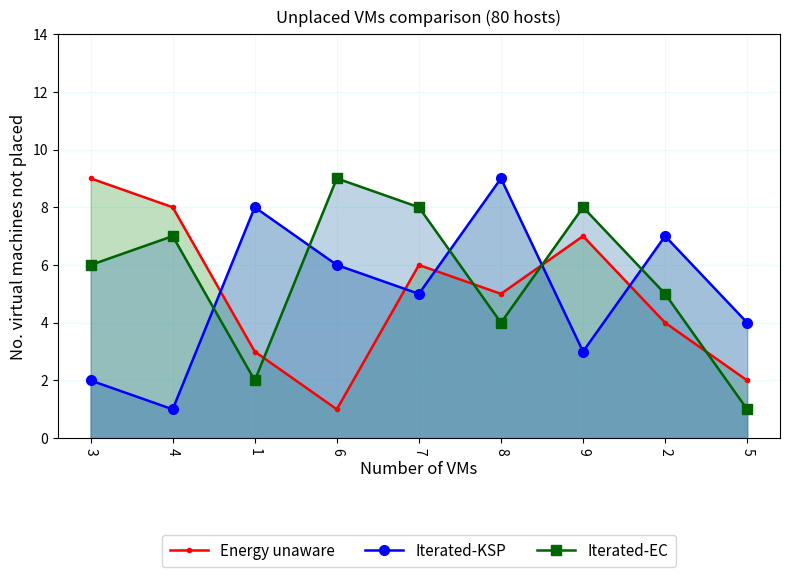

Is the value of Iterated-KSP at 7 greater than the value of Energy unaware at 3?

No